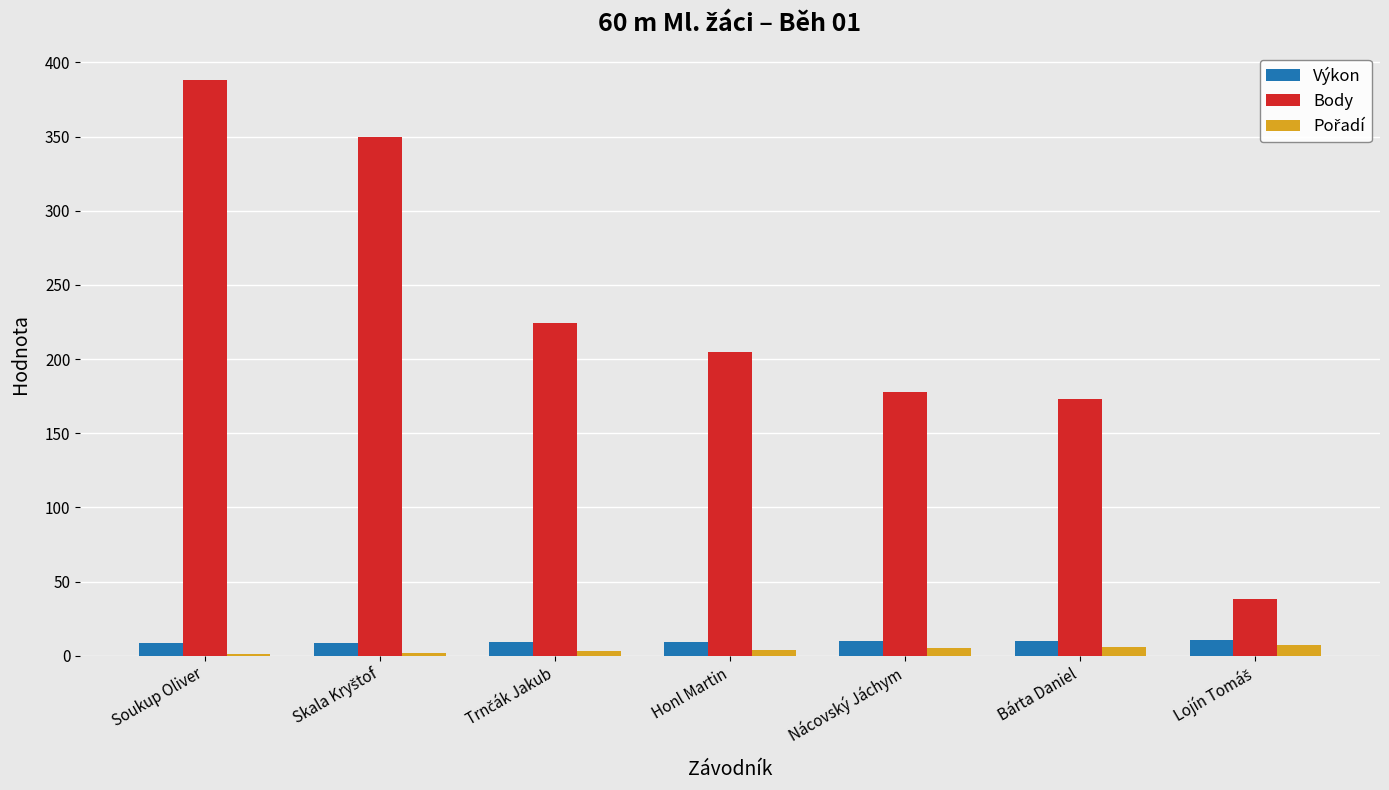

Which series has the largest total across all categories?

Body